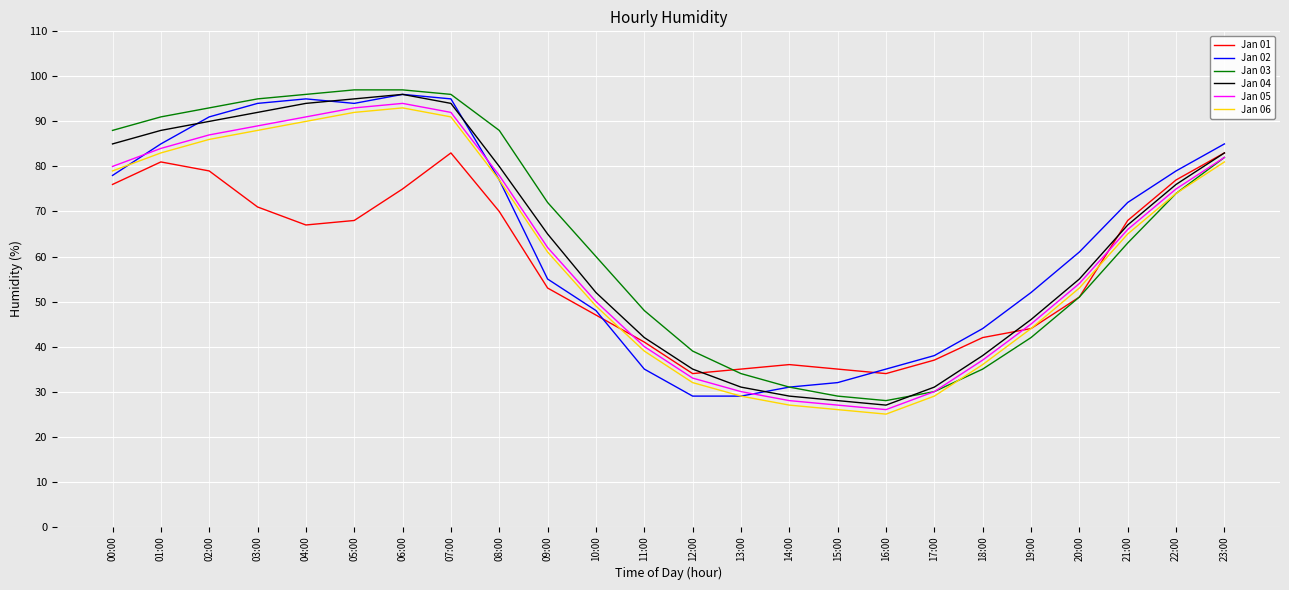

What position from the left is 15:00?

16